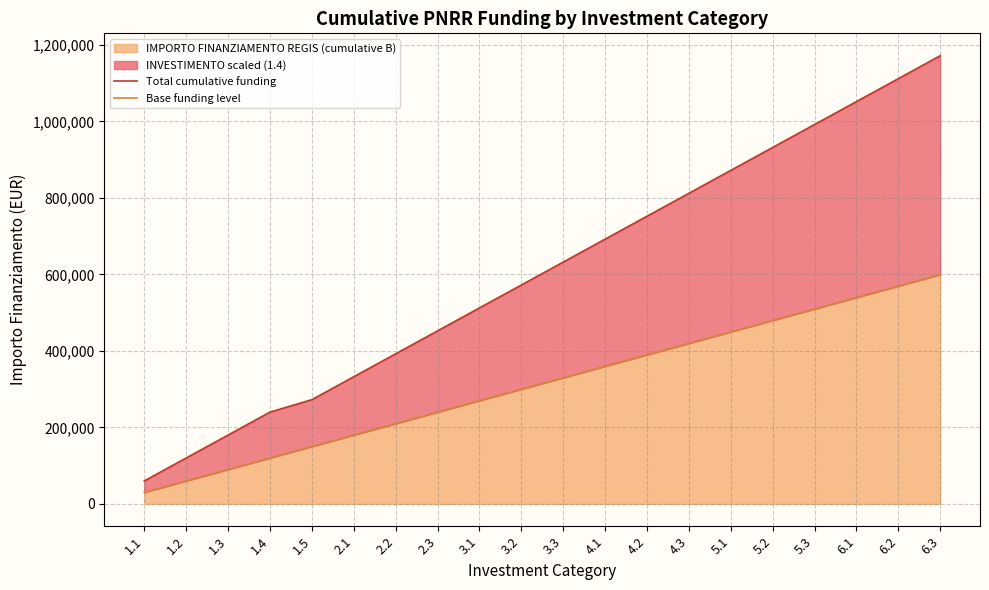

What is the sum of all Base funding level values?

6296430